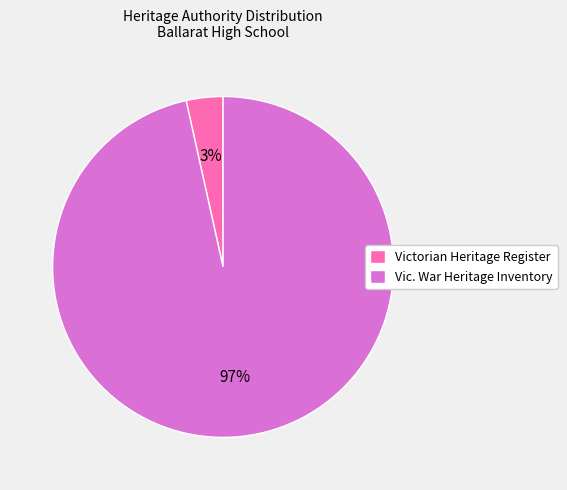

Is it true that Vic. War Heritage Inventory is 97% of the pie?

True